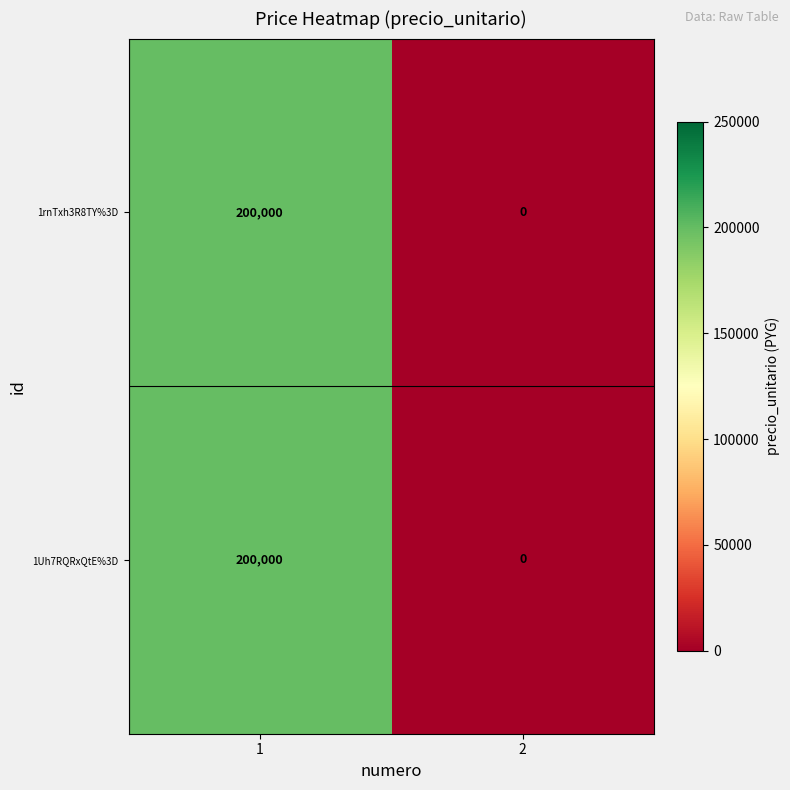

What is the total value across all series at 1?

400000